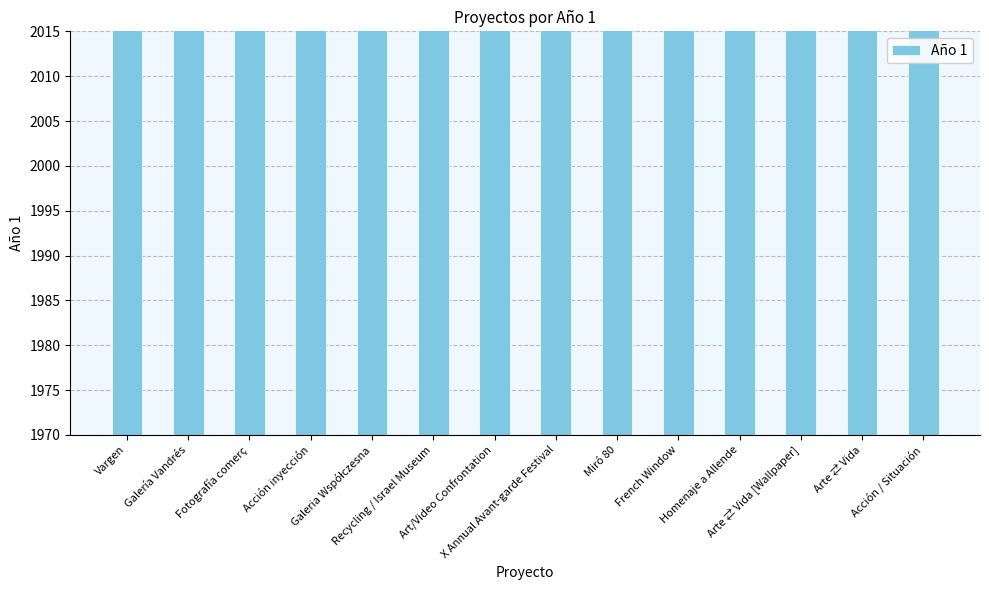

Rank the categories by value from highest to lowest.

Arte ⇄ Vida [Wallpaper], Vargen, Acción inyección, Galeria Współczesna, Recycling / Israel Museum, Acción / Situación, Galería Vandrés, Fotografía comerç, Art/Video Confrontation, Homenaje a Allende, X Annual Avant-garde Festival, Miró 80, French Window, Arte ⇄ Vida